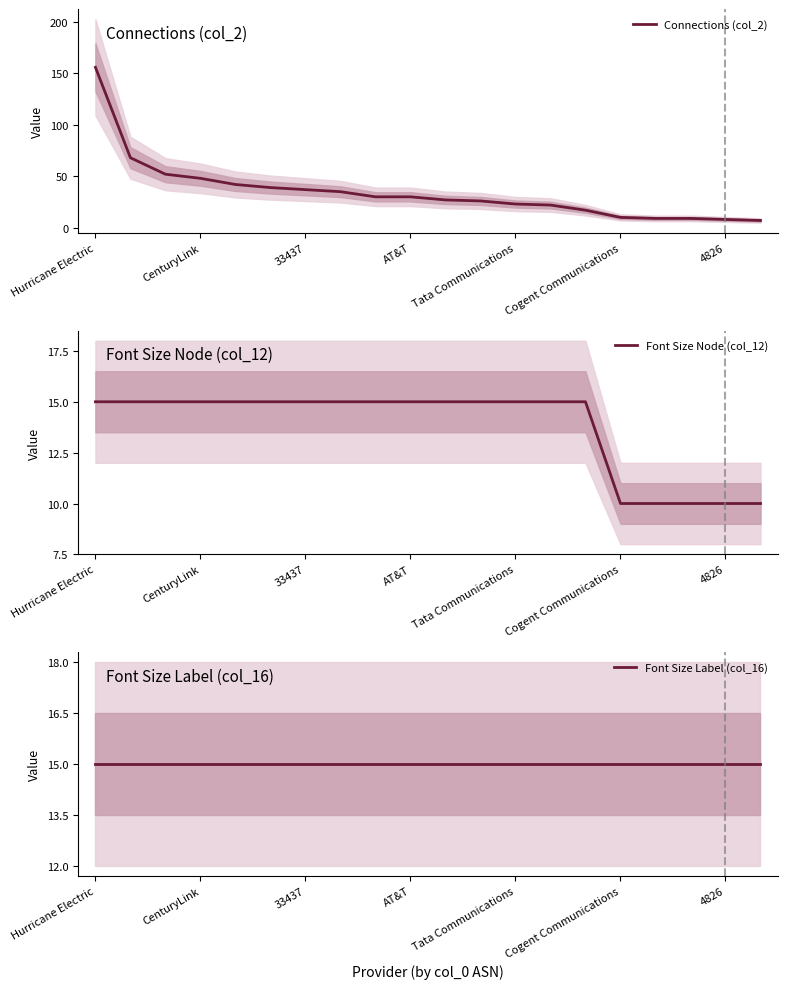

True or false: Font Size Label (col_16) and Connections (col_2) cross at least once.

True